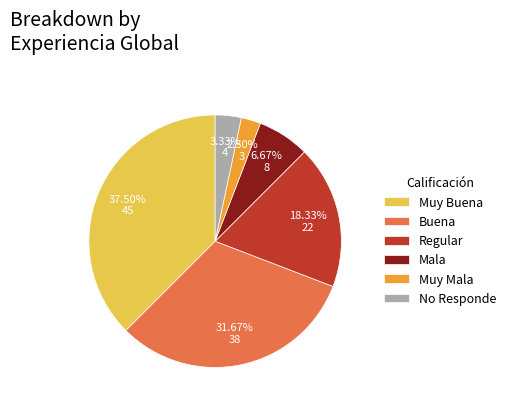

The Muy Mala slice represents 17% of the pie. True or false?

False